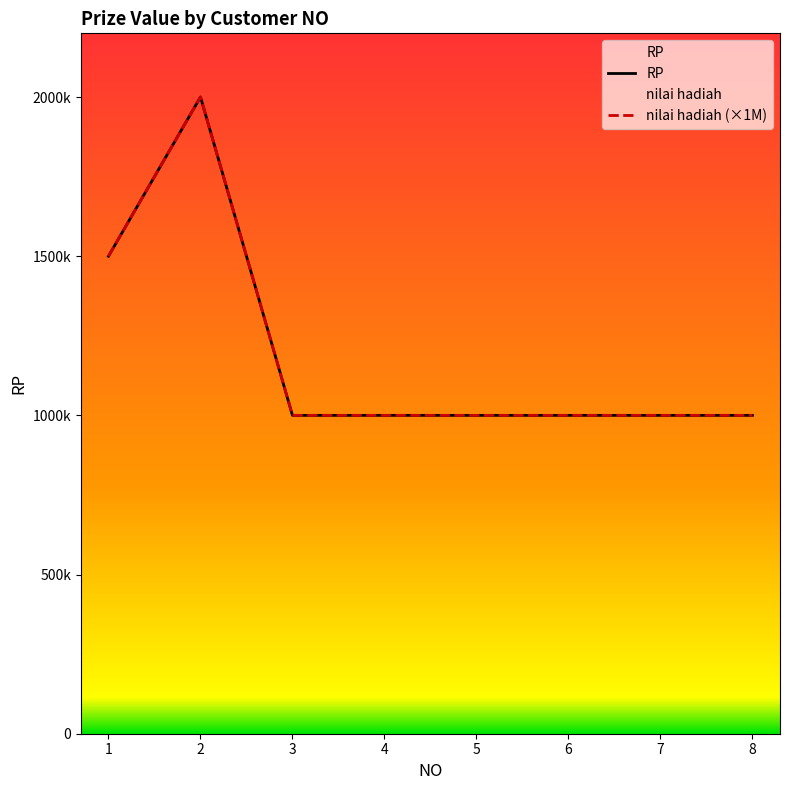

Reading left to right, extract all data points from this chart.

RP: 1=1500000	2=2000000	3=1000000	4=1000000	5=1000000	6=1000000	7=1000000	8=1000000
nilai hadiah (×1M): 1=1500000	2=2000000	3=1000000	4=1000000	5=1000000	6=1000000	7=1000000	8=1000000